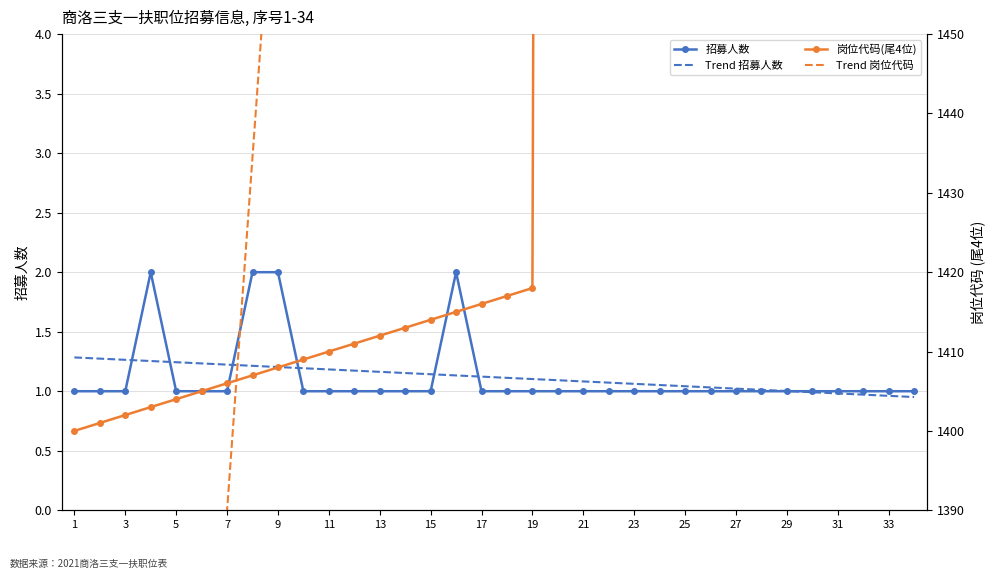

Reading left to right, transcribe all the data shown in this chart.

招募人数: 1.0	1.0	1.0	2.0	1.0	1.0	1.0	2.0	2.0	1.0	1.0	1.0	1.0	1.0	1.0	2.0	1.0	1.0	1.0	1.0	1.0	1.0	1.0	1.0	1.0	1.0	1.0	1.0	1.0	1.0	1.0	1.0	1.0	1.0
Trend 招募人数: 1.3	1.3	1.3	1.3	1.2	1.2	1.2	1.2	1.2	1.2	1.2	1.2	1.2	1.2	1.1	1.1	1.1	1.1	1.1	1.1	1.1	1.1	1.1	1.1	1.0	1.0	1.0	1.0	1.0	1.0	1.0	1.0	1.0	1.0
岗位代码(尾4位): 1400.0	1401.0	1402.0	1403.0	1404.0	1405.0	1406.0	1407.0	1408.0	1409.0	1410.0	1411.0	1412.0	1413.0	1414.0	1415.0	1416.0	1417.0	1418.0	2419.0	2420.0	2421.0	2422.0	2423.0	2424.0	2425.0	2426.0	2427.0	2428.0	2429.0	2430.0	2431.0	2432.0	2433.0
Trend 岗位代码: 1122.7	1167.2	1211.8	1256.3	1300.9	1345.4	1390.0	1434.5	1479.0	1523.6	1568.1	1612.7	1657.2	1701.8	1746.3	1790.9	1835.4	1879.9	1924.5	1969.0	2013.6	2058.1	2102.7	2147.2	2191.8	2236.3	2280.9	2325.4	2369.9	2414.5	2459.0	2503.6	2548.1	2592.7